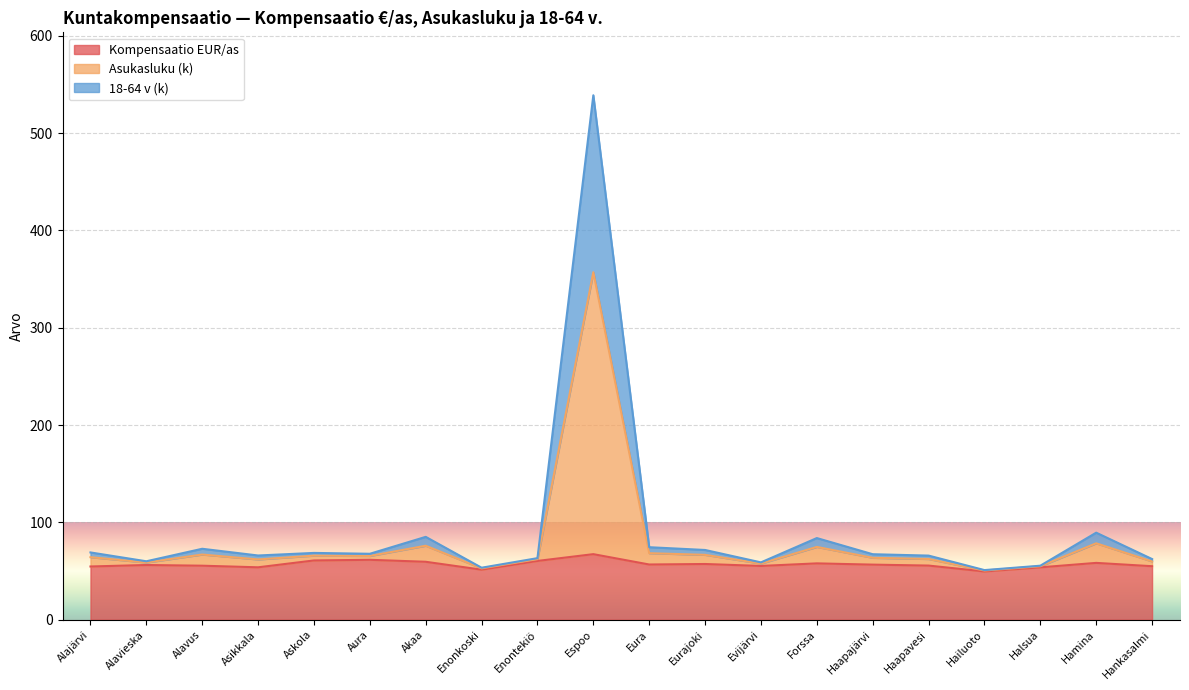

What is the difference between the maximum and minimum values in the Kompensaatio EUR/as series?

17.8